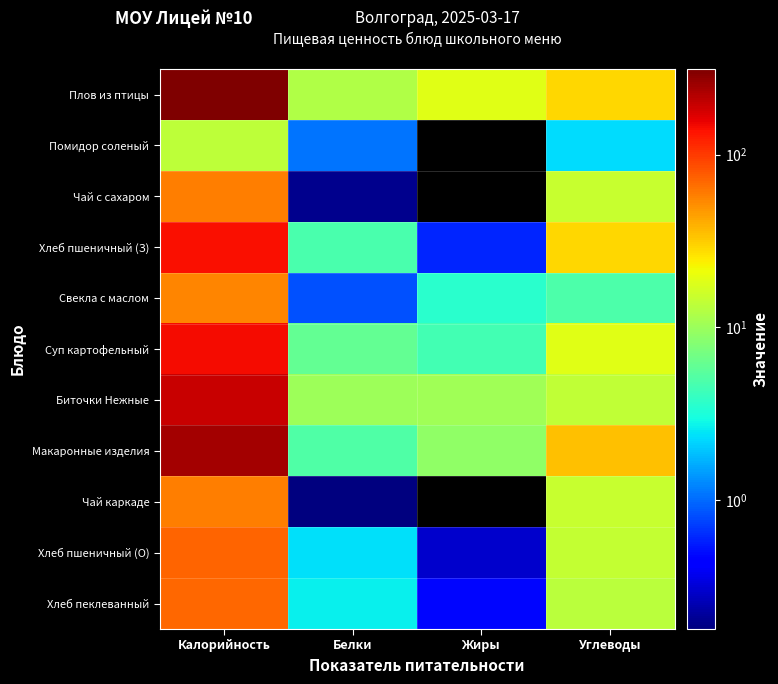

Which series has the largest total across all categories?

Плов из птицы